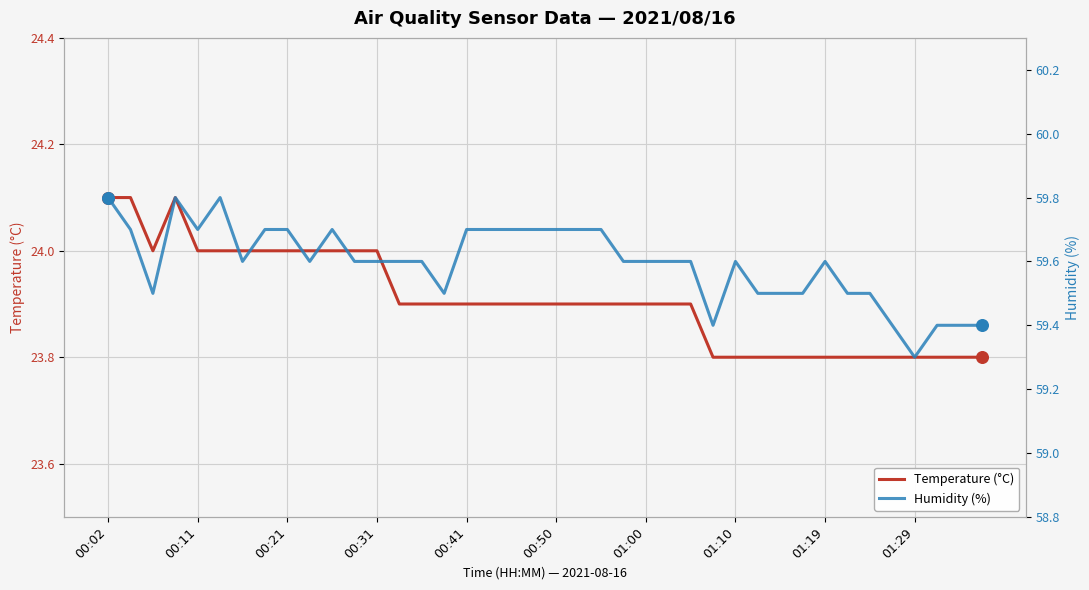

At how many categories does at least one series exceed 30?

40